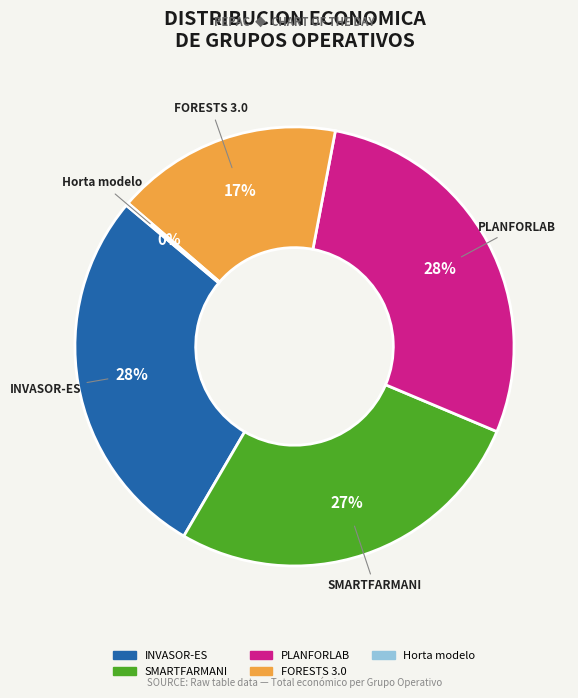

What percentage is the SMARTFARMANI slice, to the nearest percent?

27%